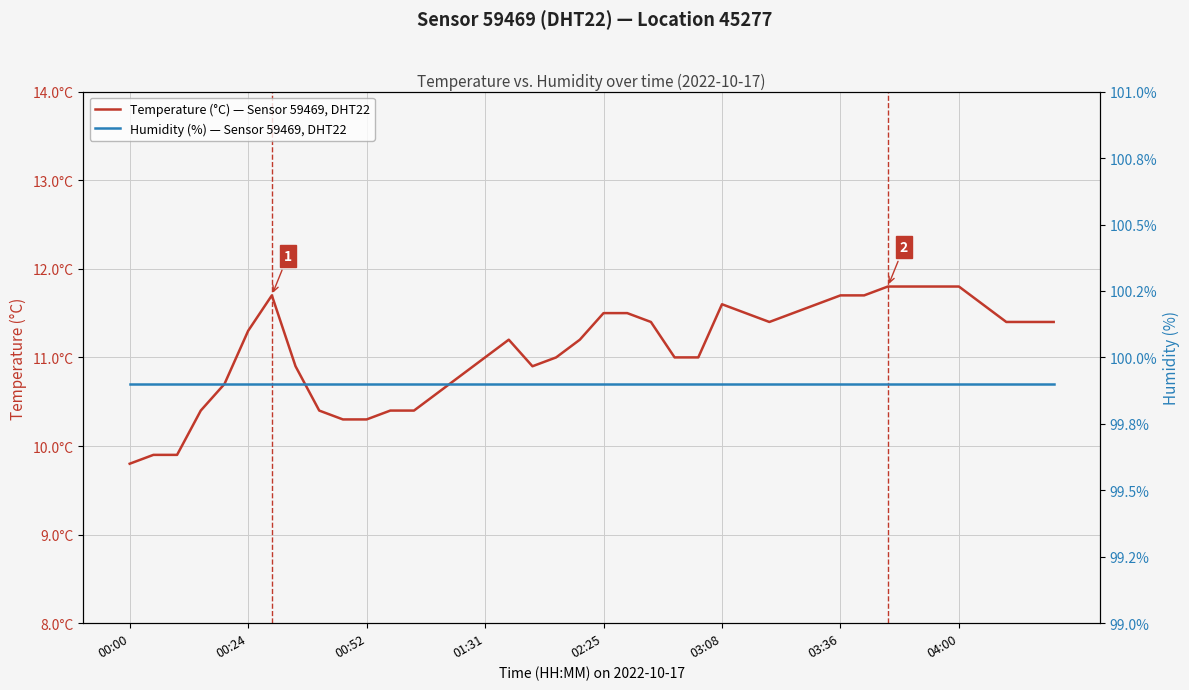

What is the smallest value displayed?

9.8